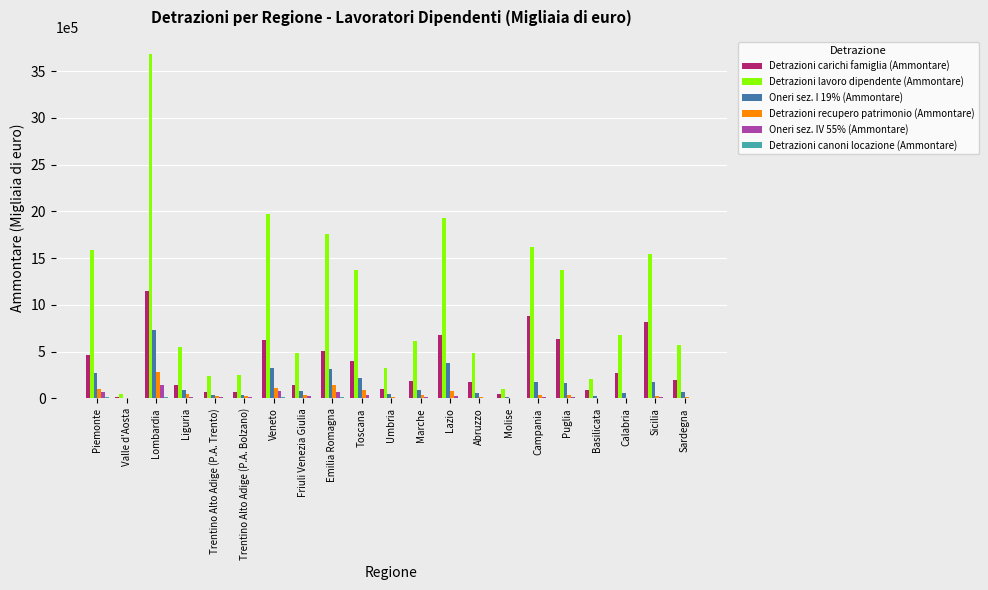

At which label does Detrazioni recupero patrimonio (Ammontare) reach its peak?

Lombardia